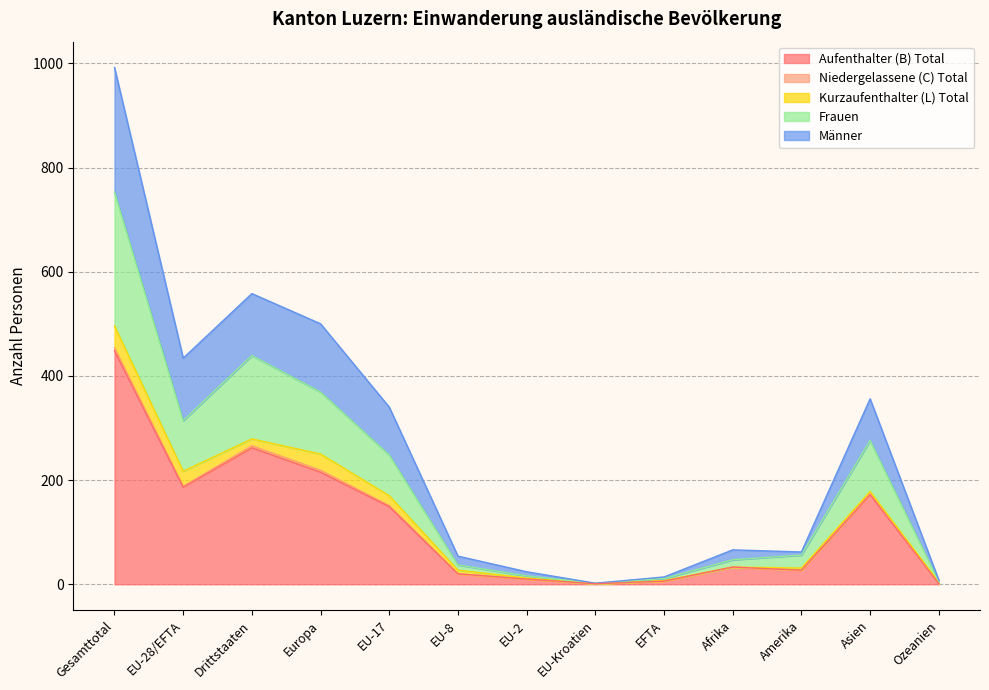

At which category is the sum across all series the highest?

Gesamttotal